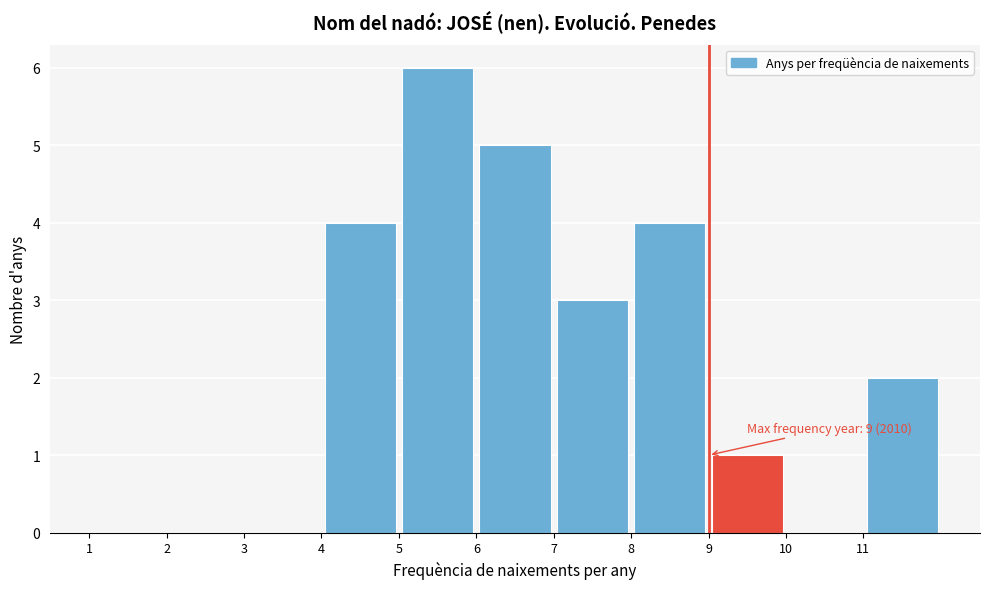

Which range on the x-axis has the tallest bar?

5 to 6